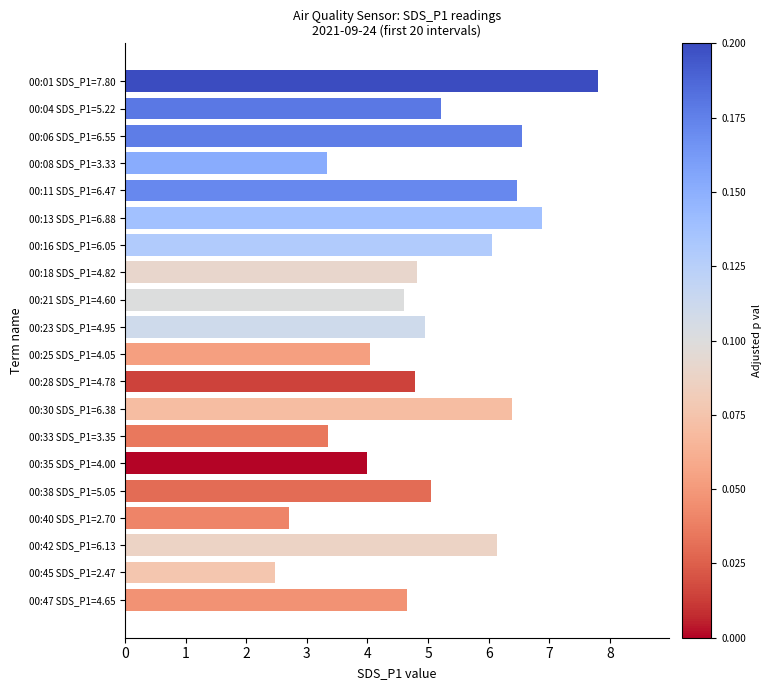

What is the ratio of the value at 00:13 SDS_P1=6.88 to the value at 00:42 SDS_P1=6.13?

1.1